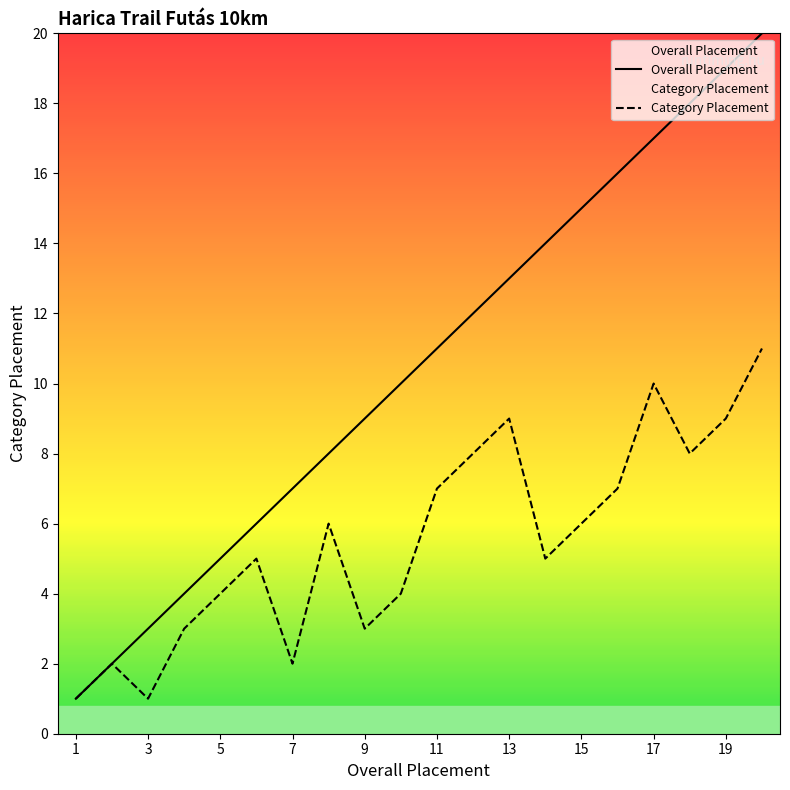

Which has a higher value, 15 or 19?

19